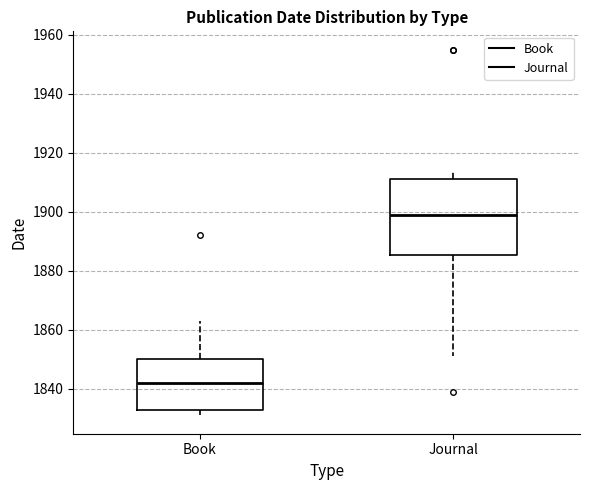

Which box has the highest median line?

Journal